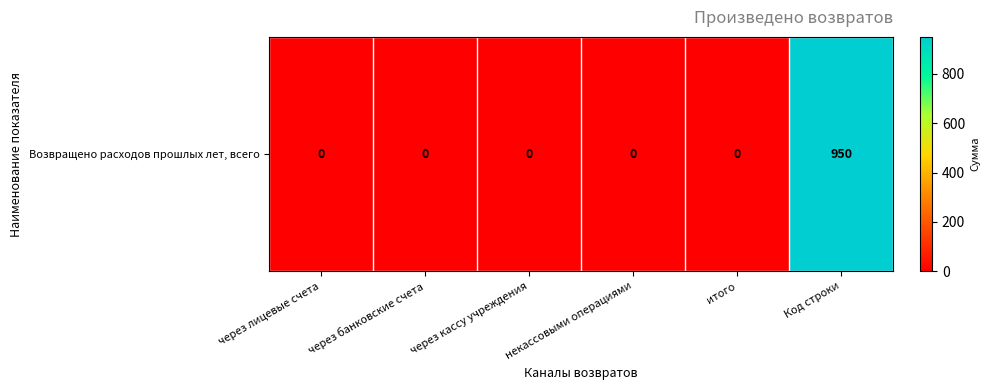

The value at Код строки is 1704. True or false?

False